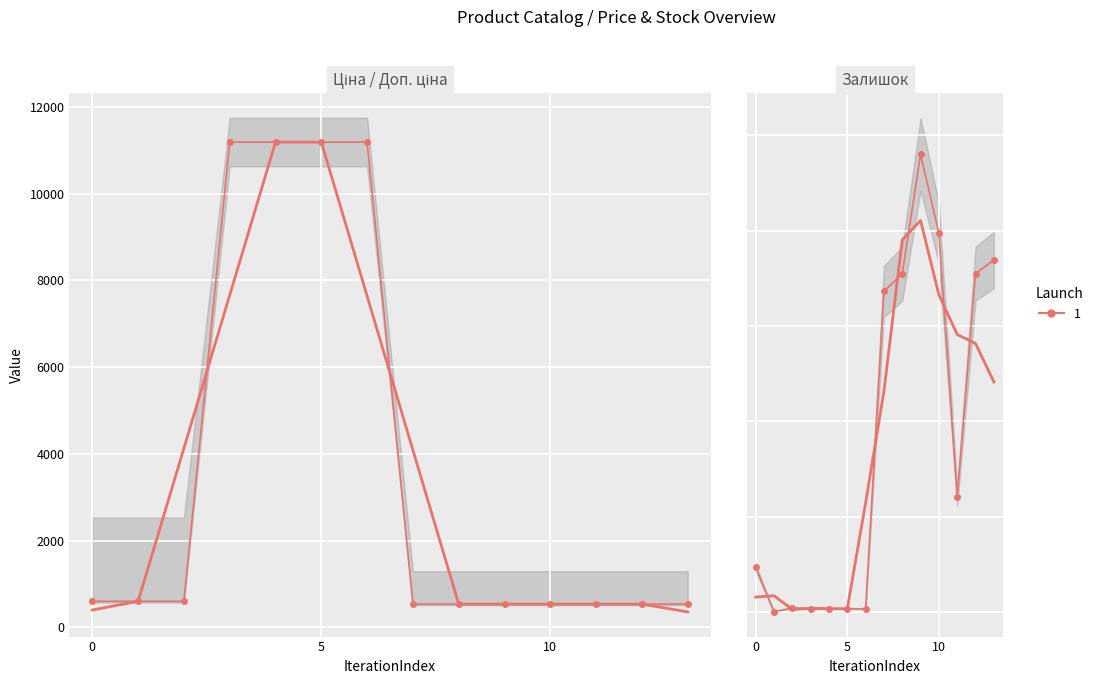

Is the value of Ціна at 11 greater than the value of Залишок at 4?

Yes